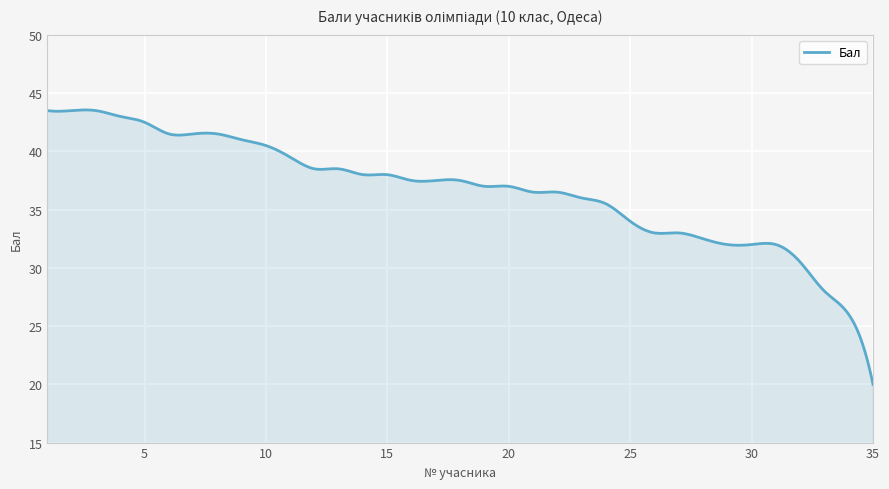

What is the maximum value shown in the chart?

43.6